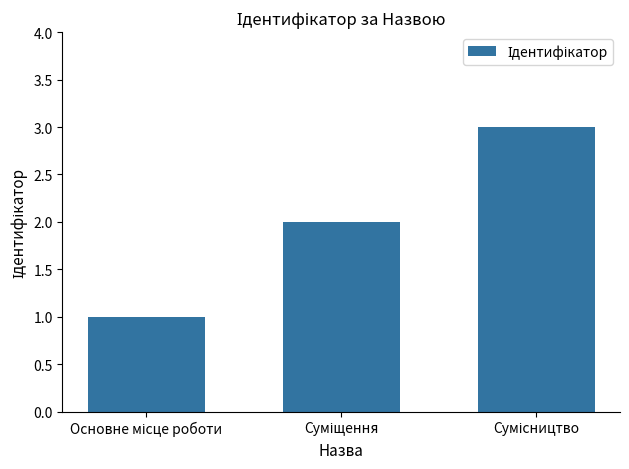

What is the greatest value displayed?

3